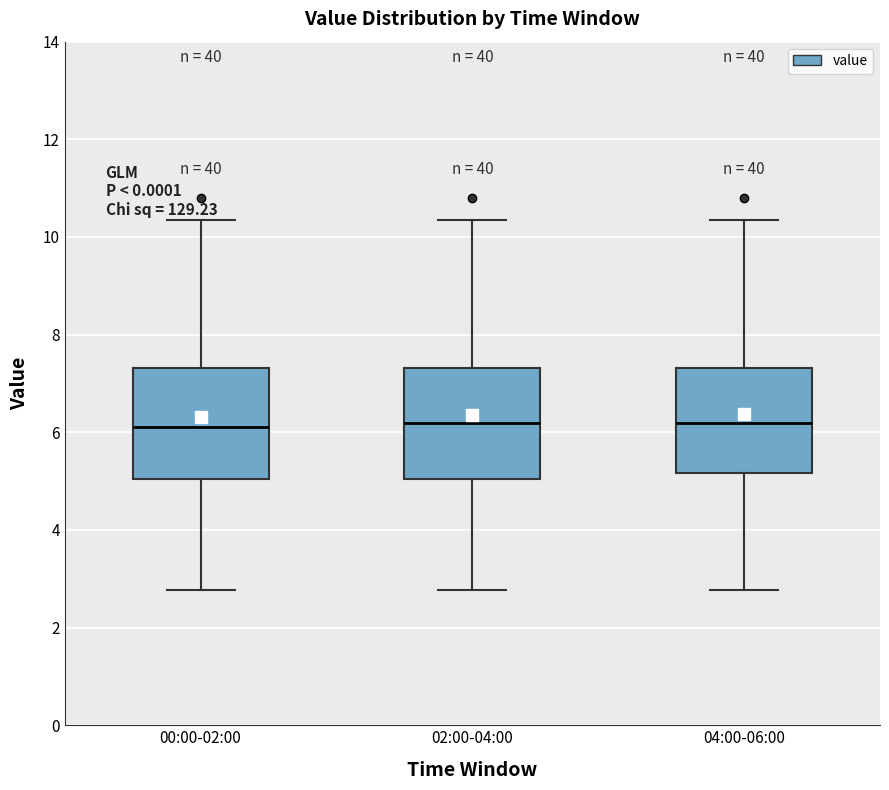

Reading left to right, transcribe this box plot: for each box, give where its median line is, the range the box spans, and where its two whiskers end, as read against the y-axis. The values are not printed on the chart, so give them approximately, as read against the axis.

00:00-02:00: median 6.2, box 5.0 to 7.4, whiskers 2.8 to 10.4
02:00-04:00: median 6.2, box 5.0 to 7.4, whiskers 2.8 to 10.4
04:00-06:00: median 6.2, box 5.2 to 7.4, whiskers 2.8 to 10.4